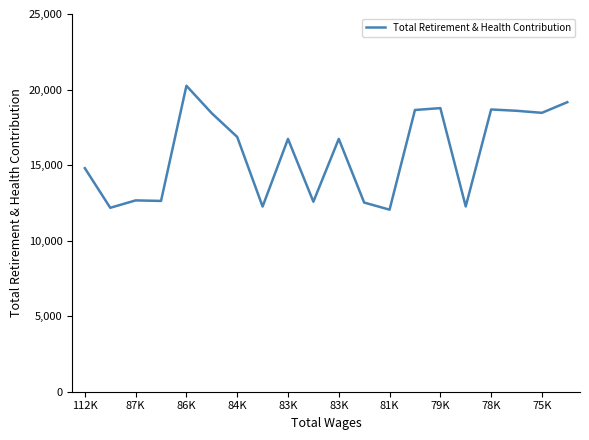

What is the maximum value shown in the chart?

20250